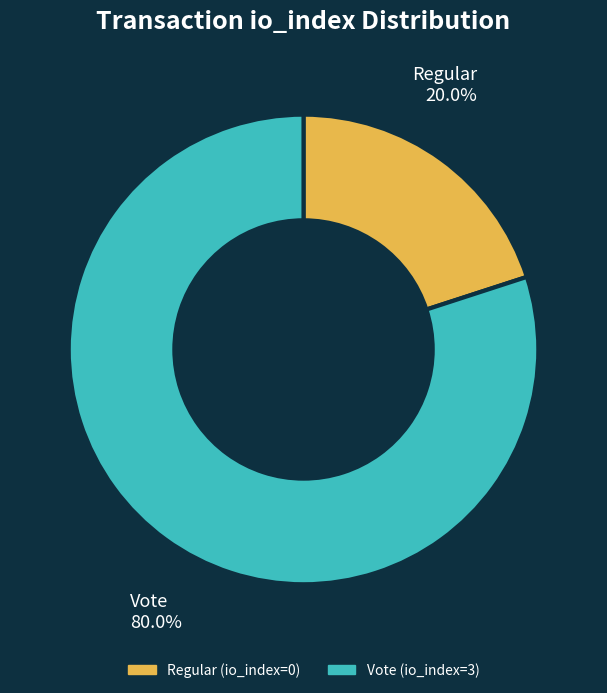

Between Vote (io_index=3) and Regular (io_index=0), which is larger?

Vote (io_index=3)